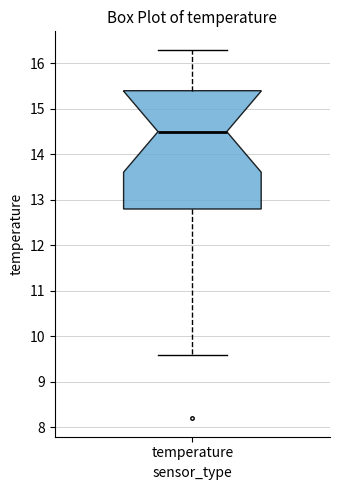

Transcribe this box plot: give where the median line is, the range the box spans, and where the two whiskers end, as read against the y-axis. The values are not printed on the chart, so give them approximately, as read against the axis.

median 14.5, box 12.8 to 15.4, whiskers 9.6 to 16.3